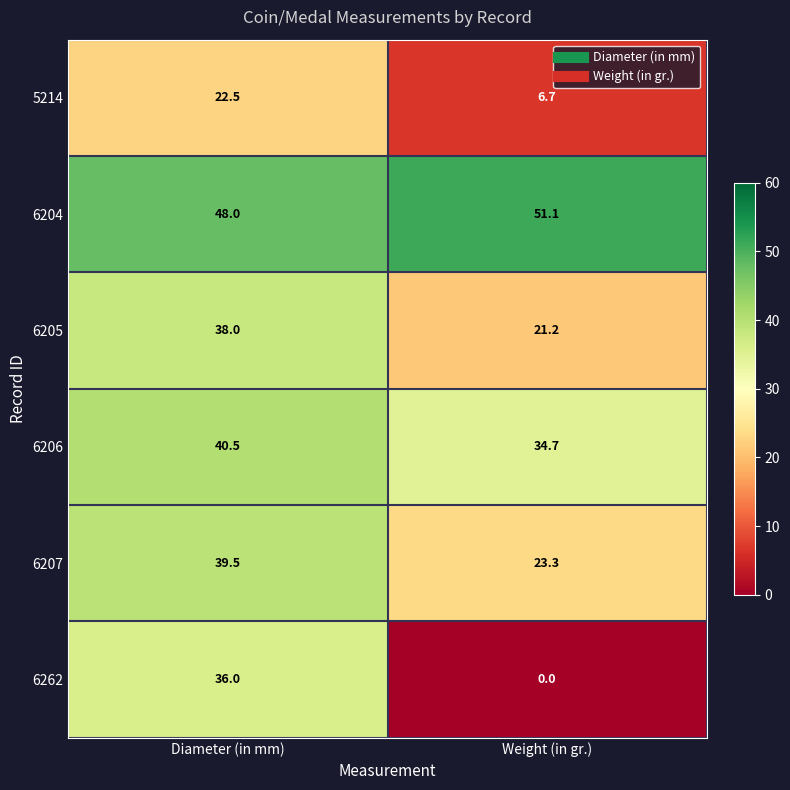

Is it true that 6205 equals 31.1 at Weight (in gr.)?

False